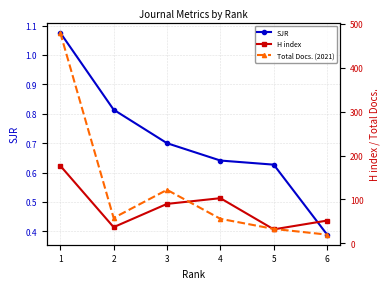

True or false: Total Docs. (2021) has a value of 20.0 at 6.

True